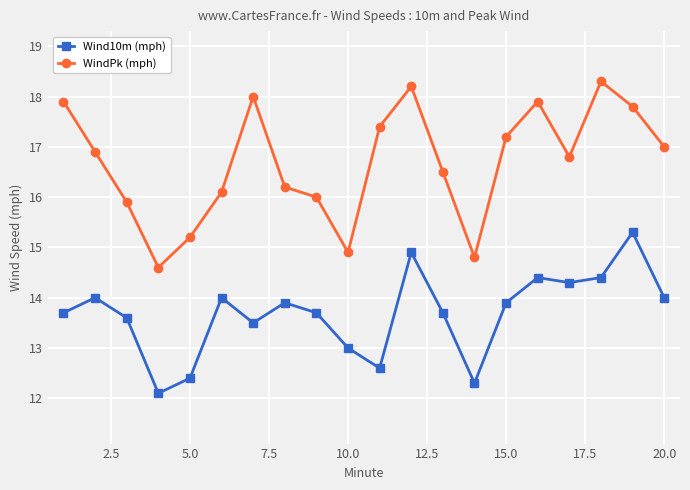

True or false: WindPk (mph) and Wind10m (mph) intersect in this chart.

False